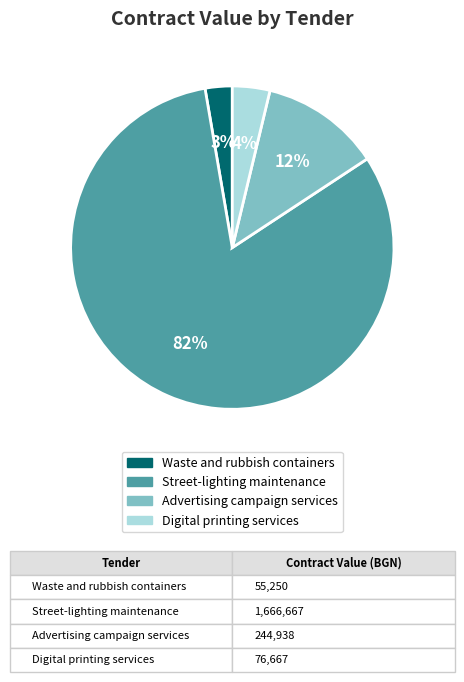

Does Advertising campaign services represent more than half of the total?

No